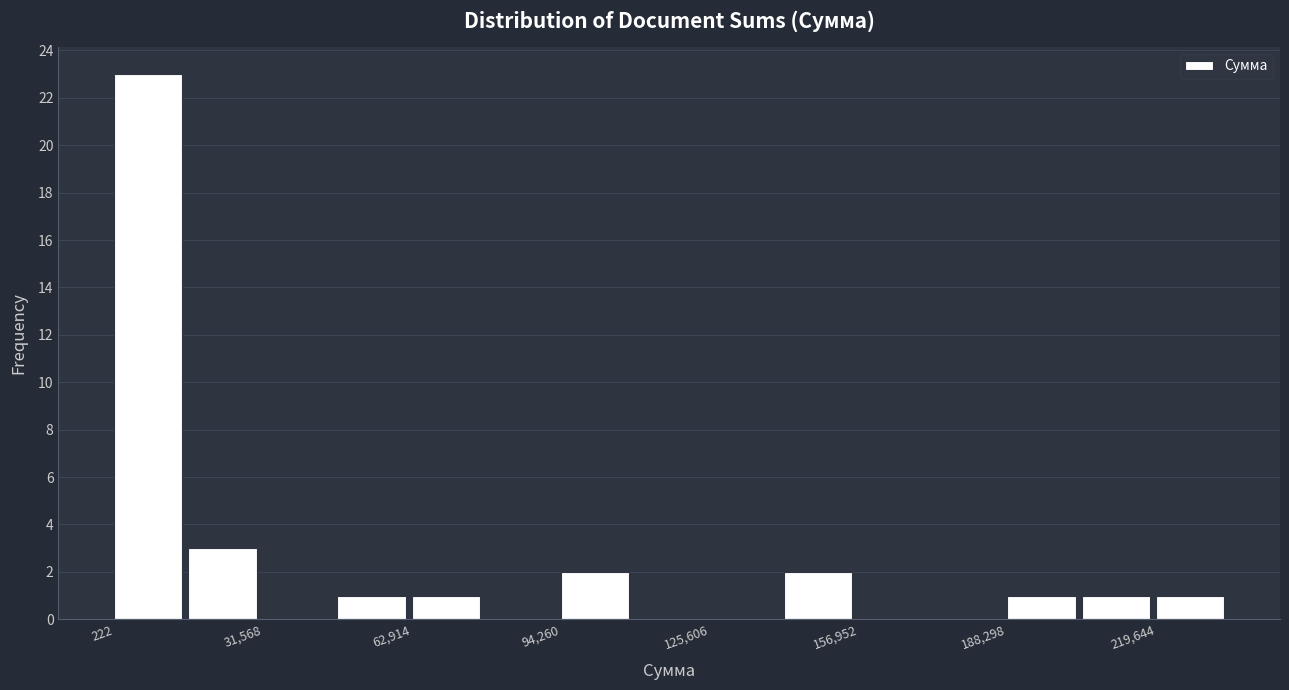

Around what value on the x-axis is the tallest bar? Give the approximate position of its centre, as read against the axis.

5000